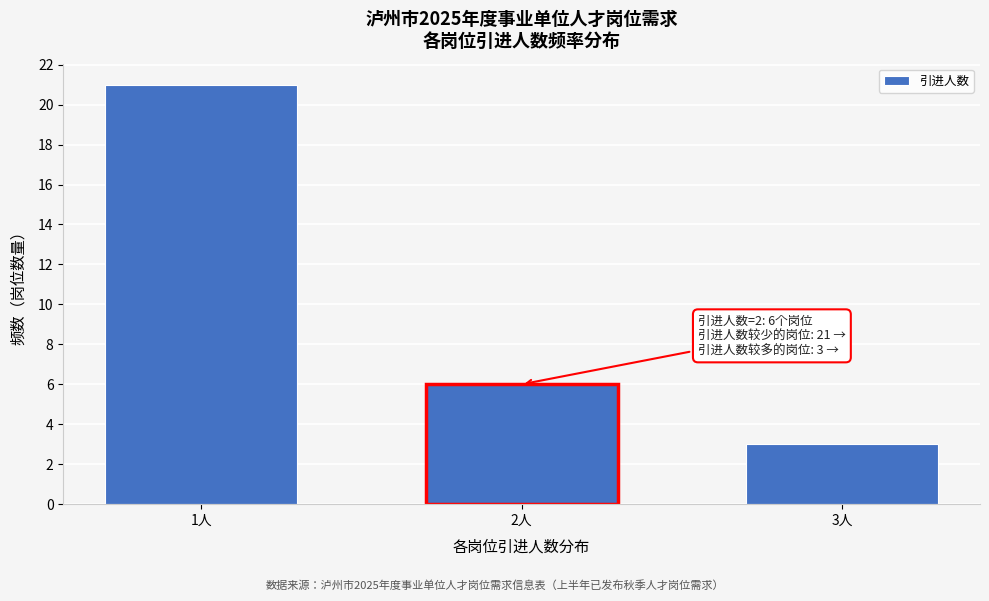

Reading left to right, what are all the values shown in this chart?

1人=21	2人=6	3人=3